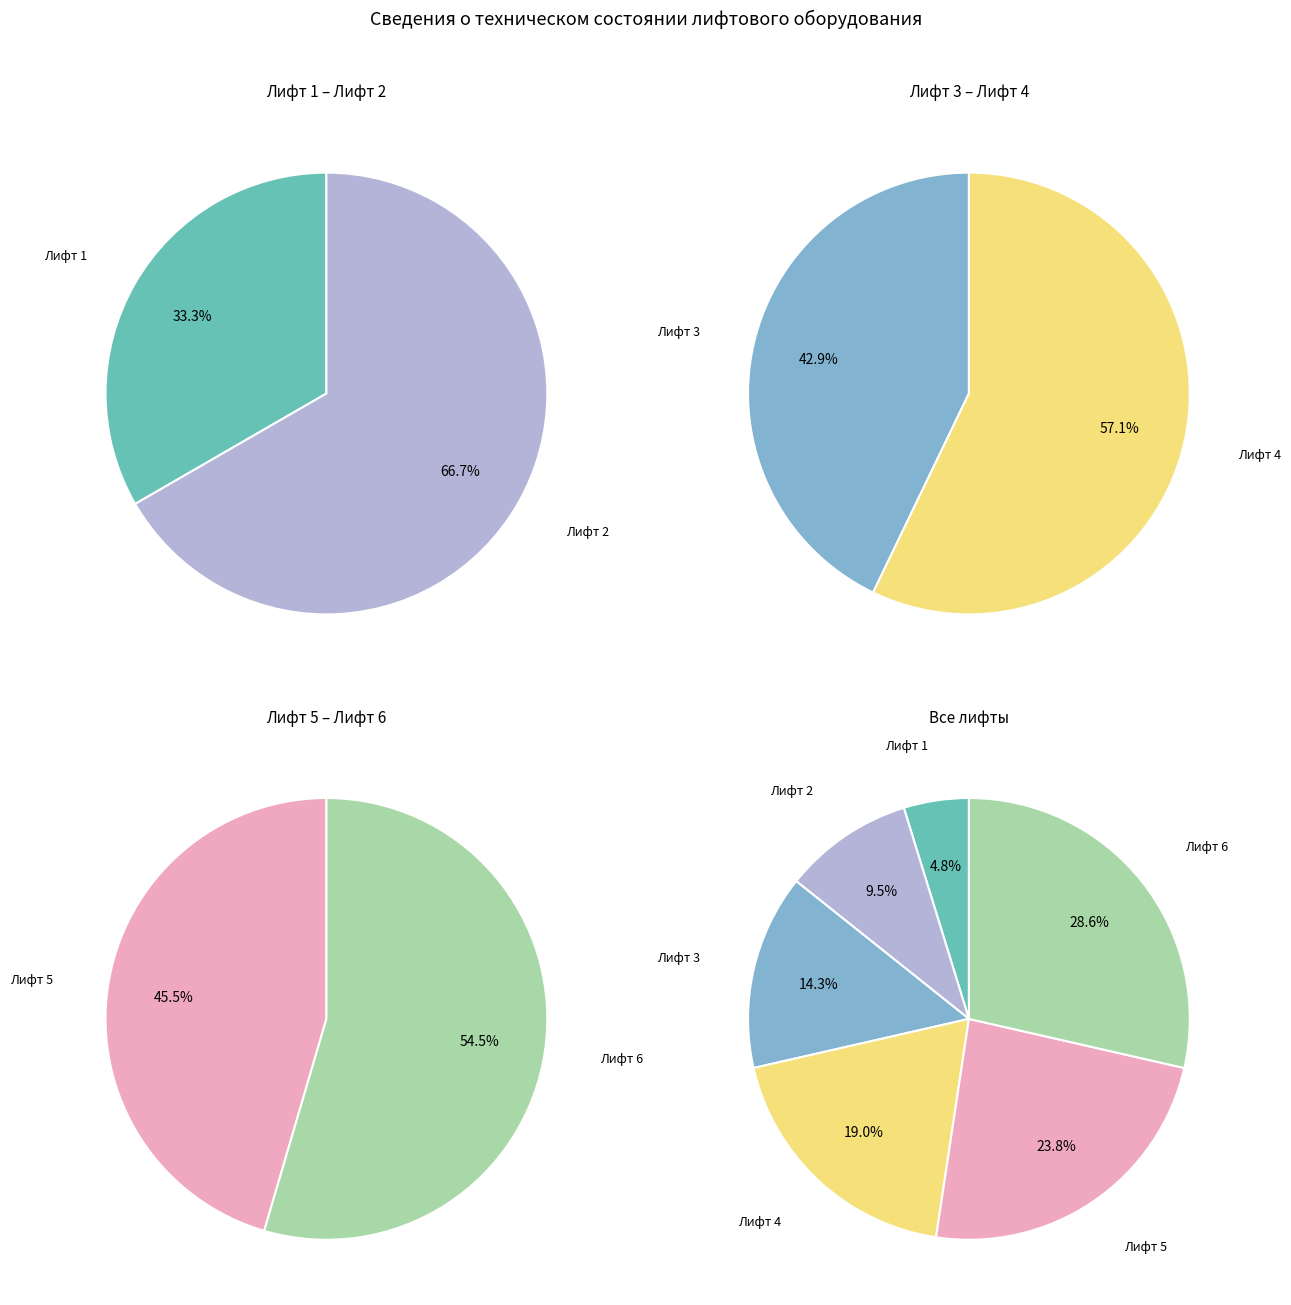

To the nearest percent, what is the difference between the largest and smallest slice percentages?

24%